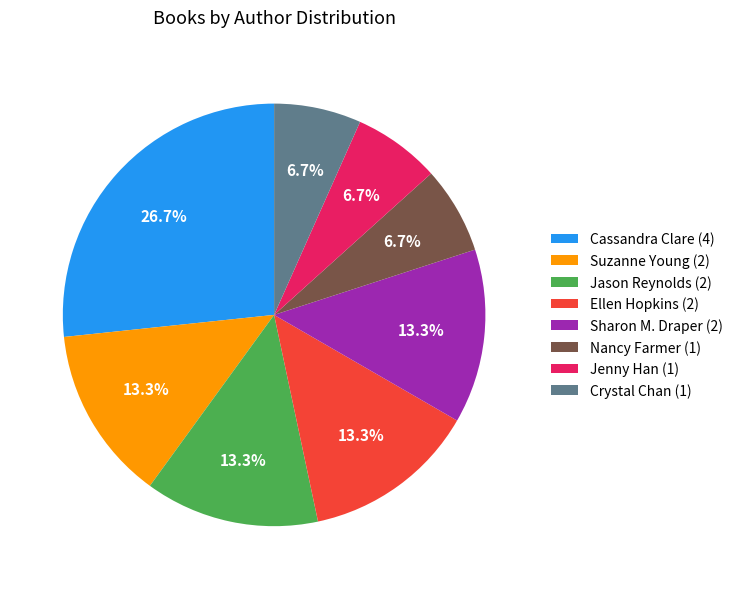

Do Sharon M. Draper and Nancy Farmer together represent more than half of the pie?

No